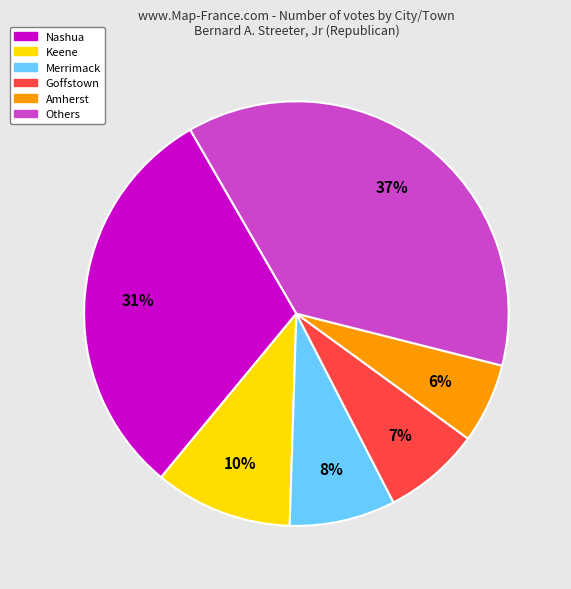

Count the number of slices in the pie.

6